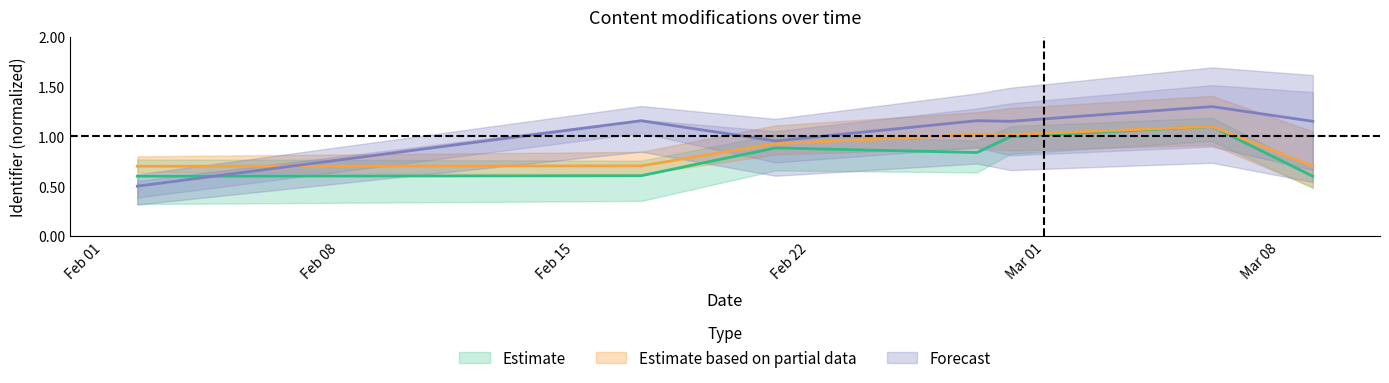

The Estimate based on partial data series shows 0.7 at 2021-02-17. True or false?

True